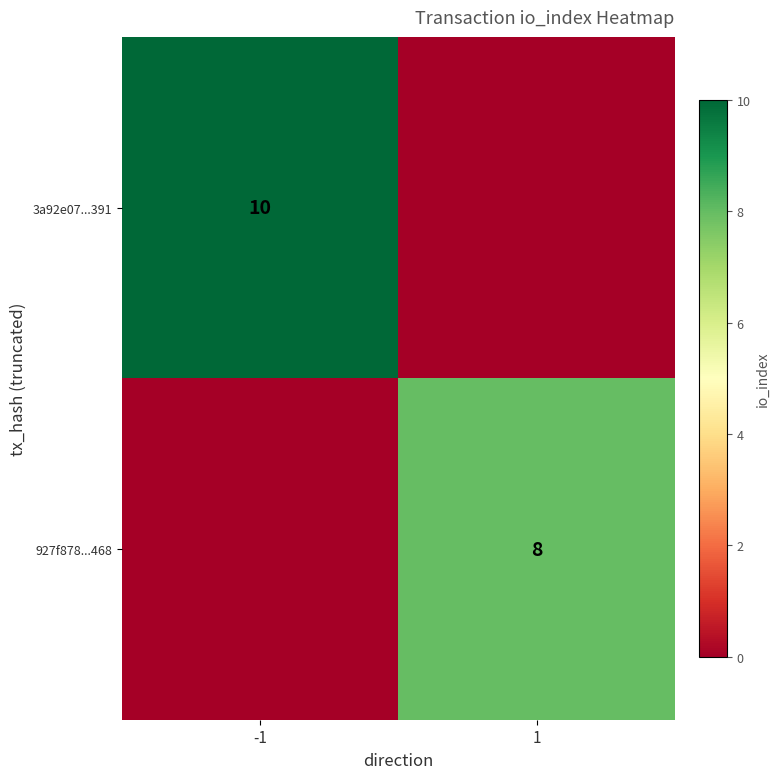

At which category is the sum across all series the highest?

-1